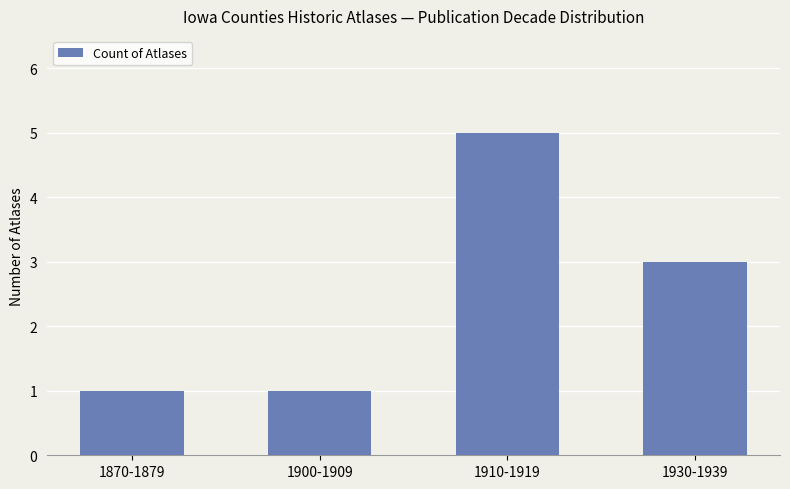

Reading left to right, list all the values displayed in this chart.

1870-1879=1	1900-1909=1	1910-1919=5	1930-1939=3